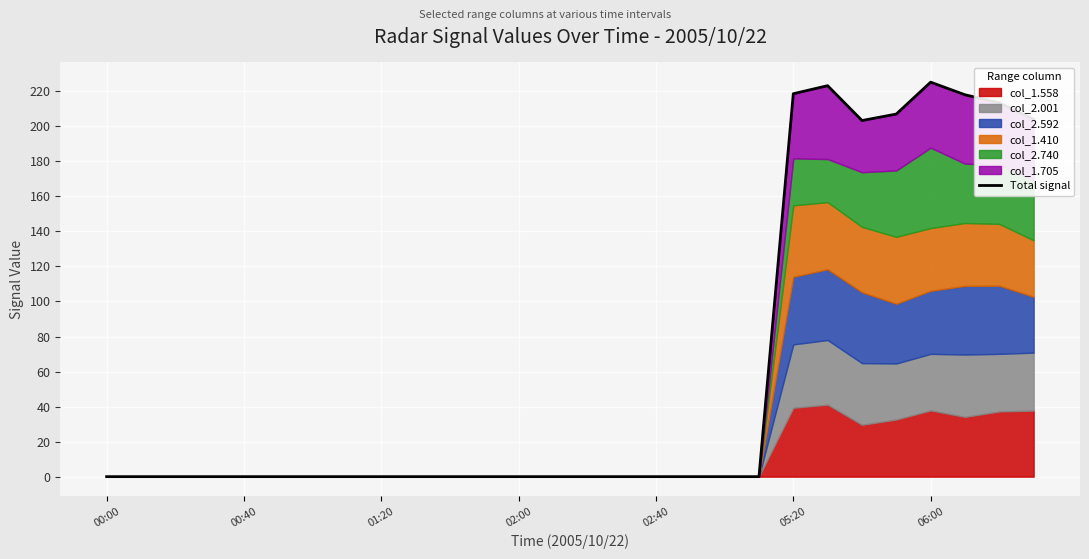

What is the maximum value shown in the chart?

225.2